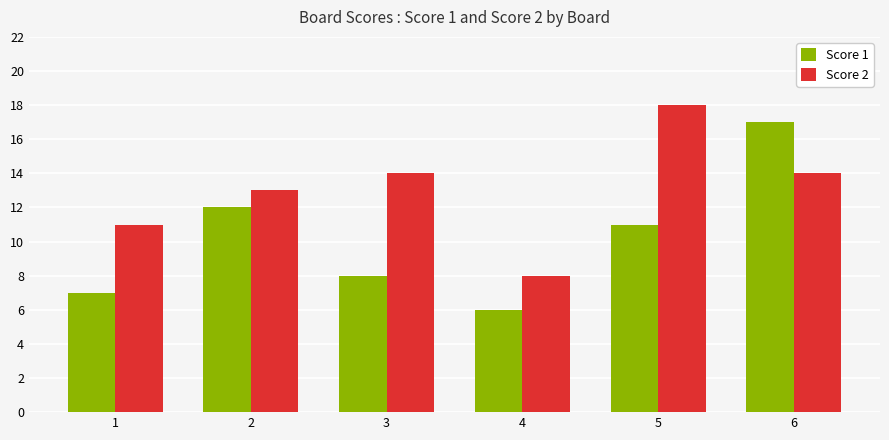

List the series in order of their peak value, highest first.

Score 2, Score 1